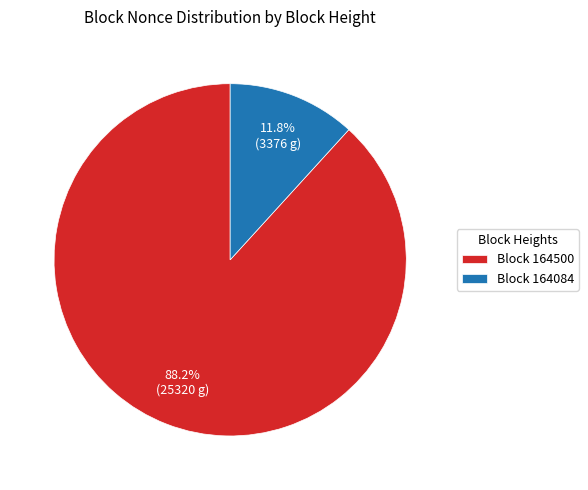

Is there a majority slice in this chart?

Yes